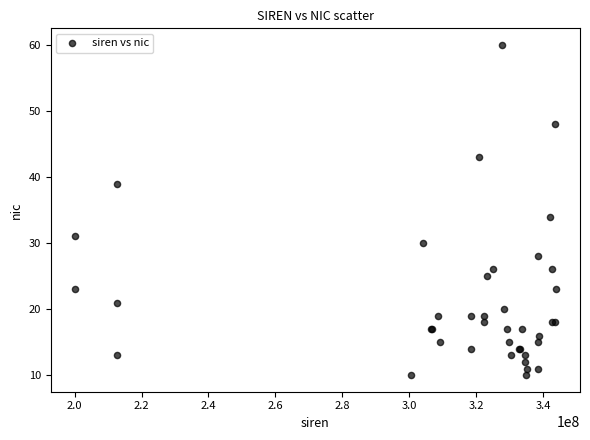

What Y value in the scatter plot is closest to 35?

34